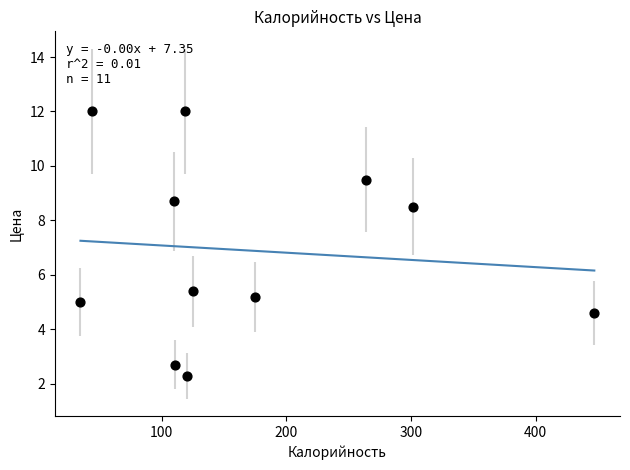

What is the average X value?

168.4